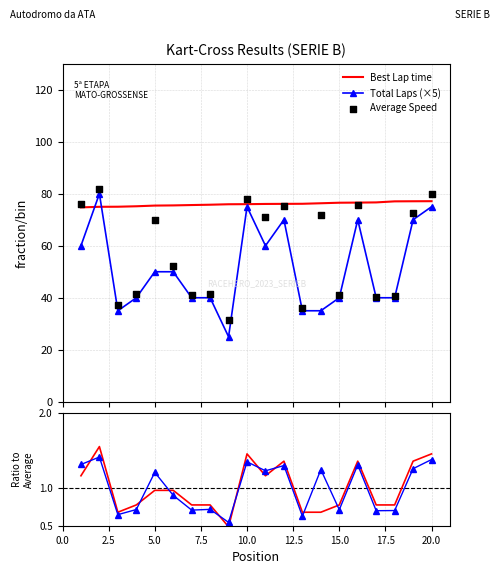

Which series reaches the maximum Y coordinate?

Average Speed